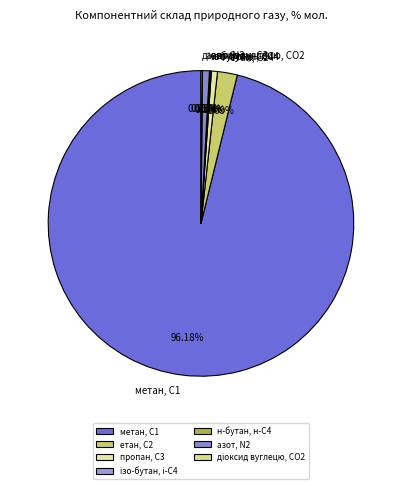

Does метан, С1 represent more than half of the total?

Yes